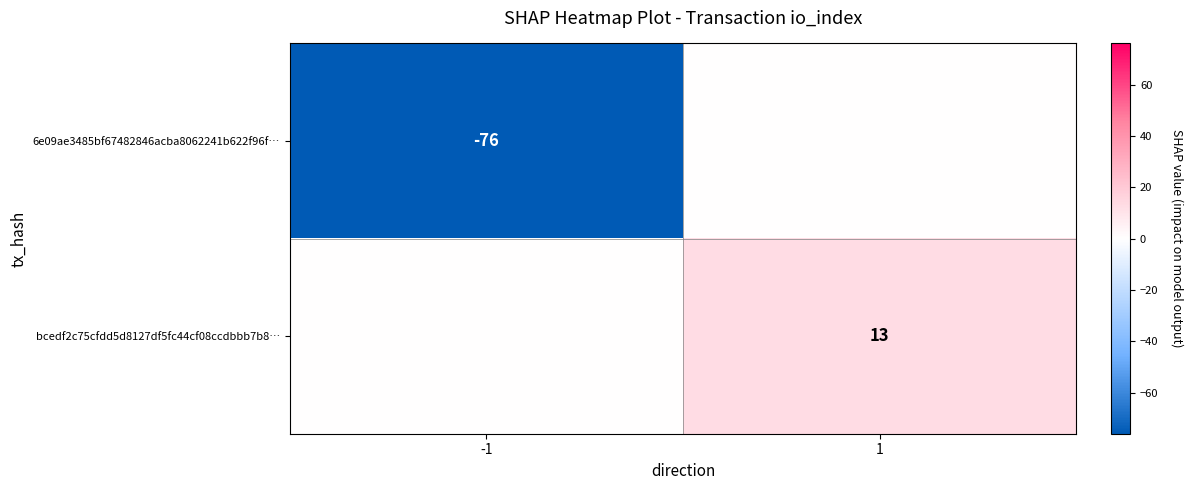

Is the value of bcedf2c75cfdd5d8127df5fc44cf08ccdbbb7b8… at 1 greater than the value of 6e09ae3485bf67482846acba8062241b622f96f… at -1?

Yes